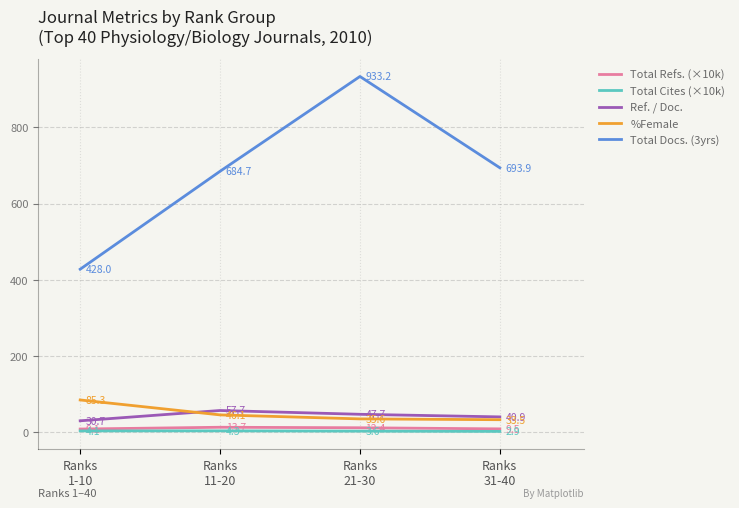

What is the approximate value of Total Cites (×10k) at Ranks
31-40?

2.9